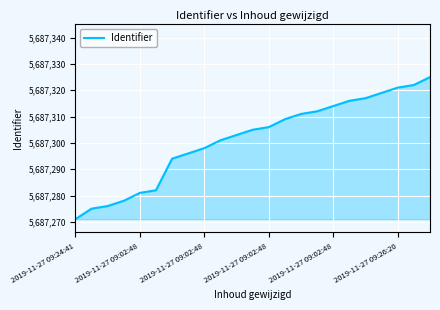

Does the chart display data point markers on the line(s)?

No